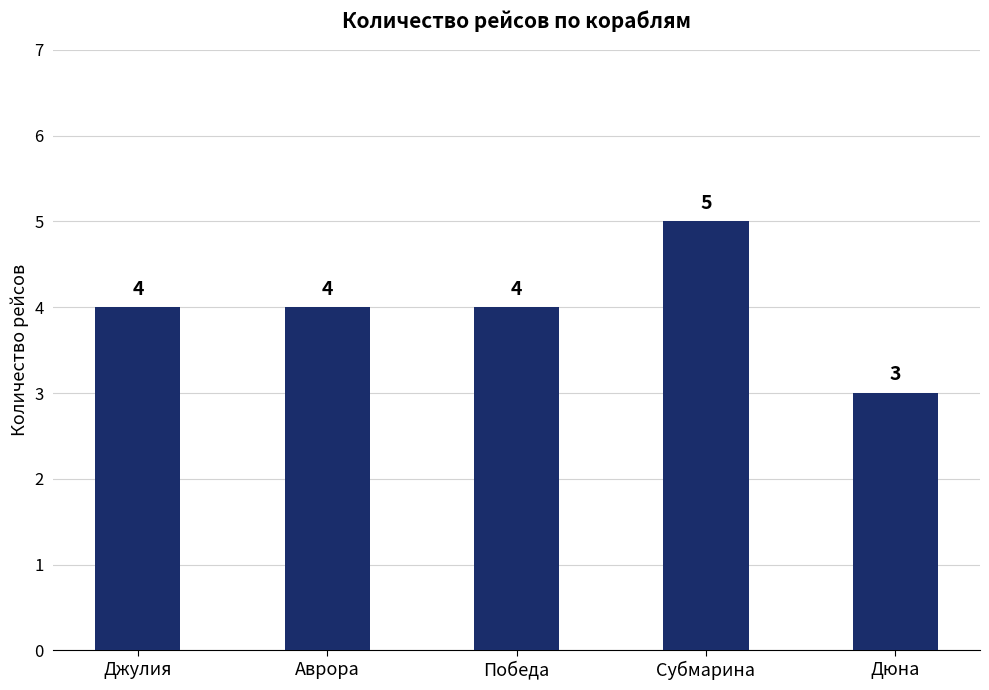

Does the chart contain stacked bars?

No